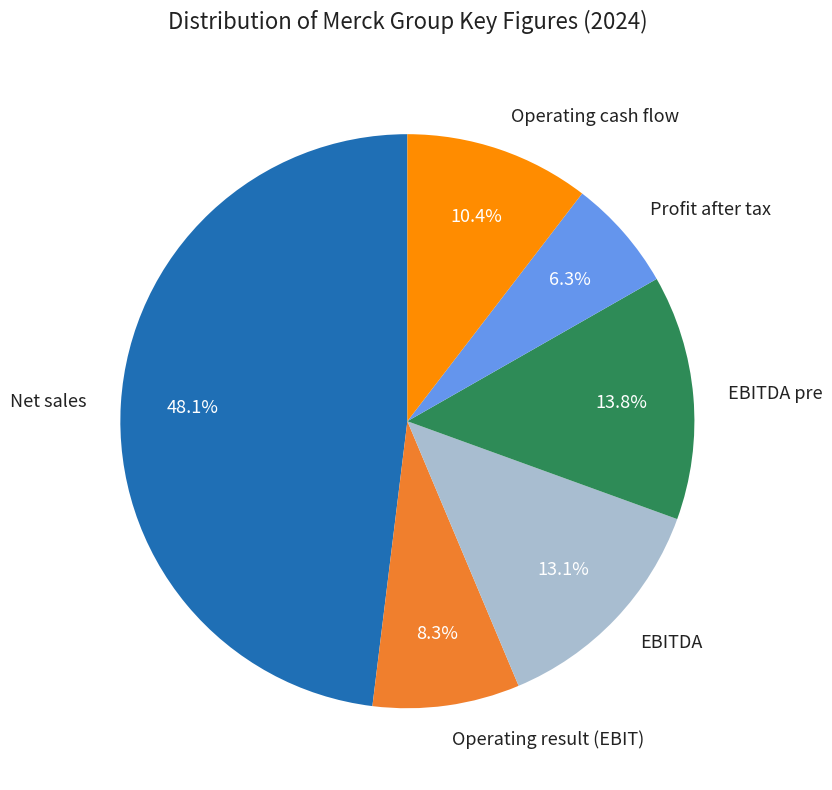

To the nearest percent, what is the combined percentage of Operating result (EBIT) and EBITDA?

21%